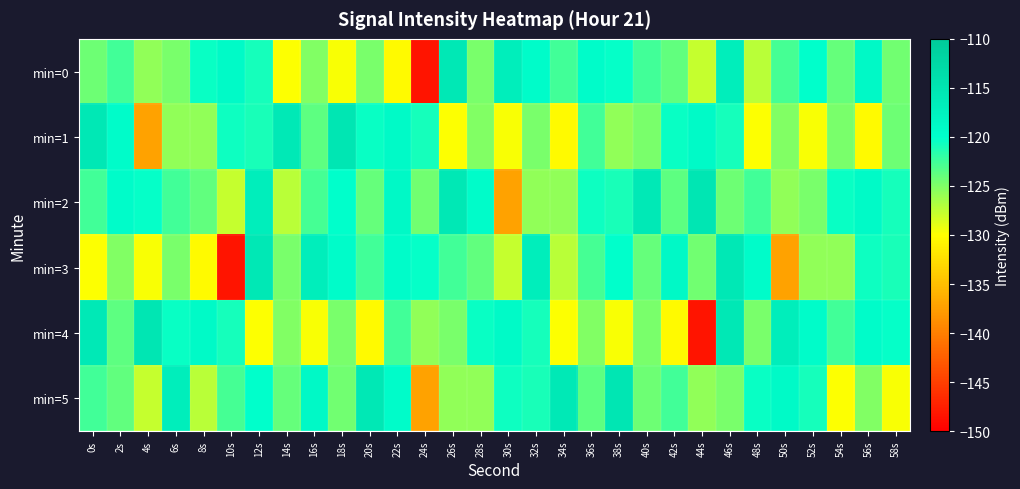

How many categories are shown in the chart?

30